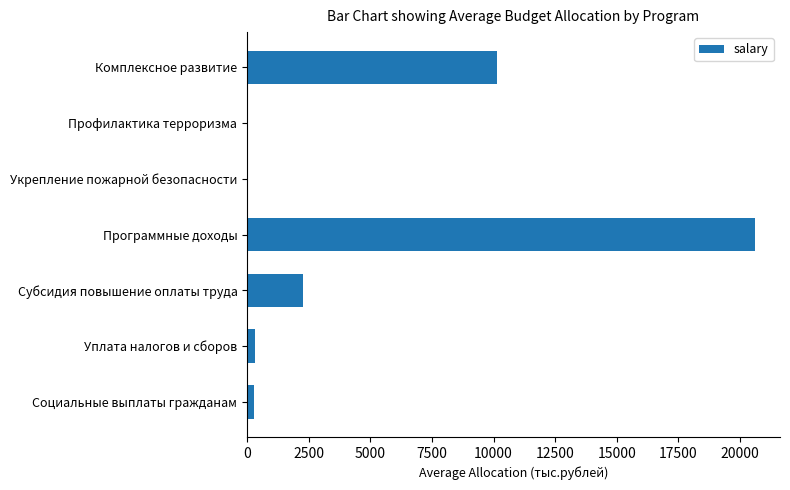

Between Комплексное развитие and Программные доходы, which is larger?

Программные доходы